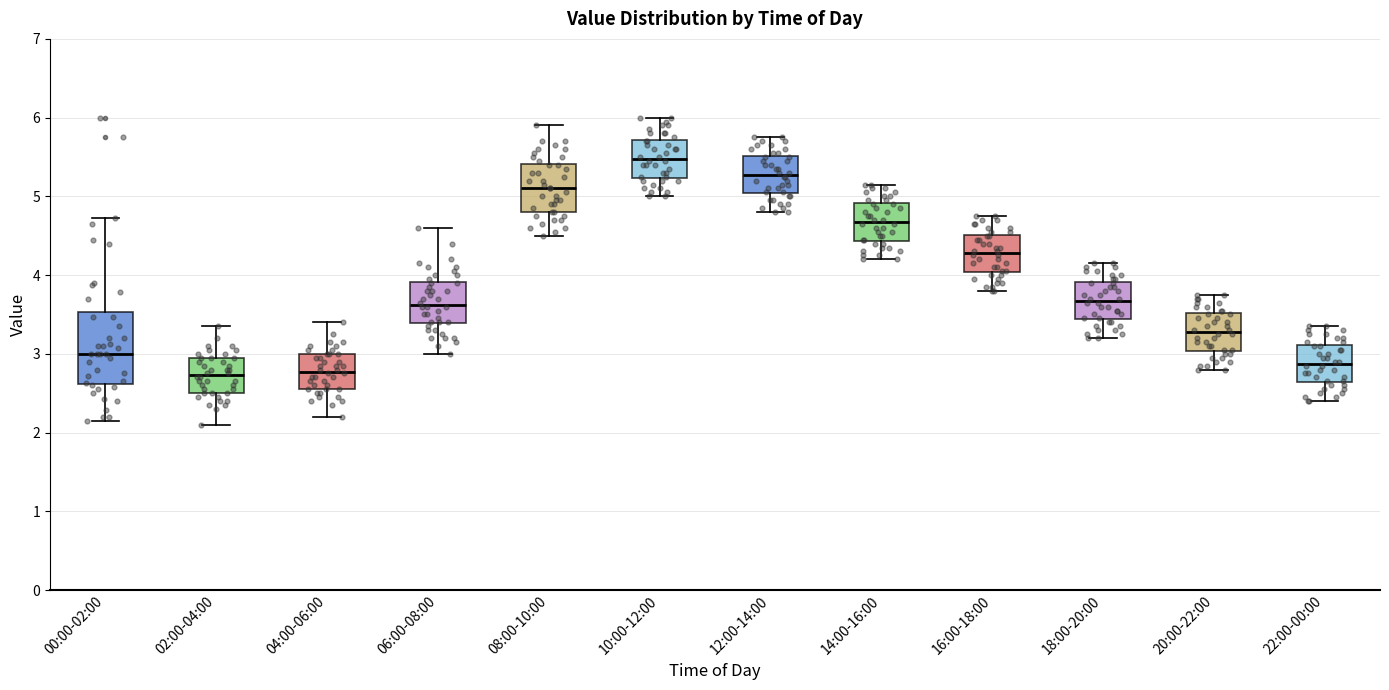

Which box's median line is the highest?

10:00-12:00